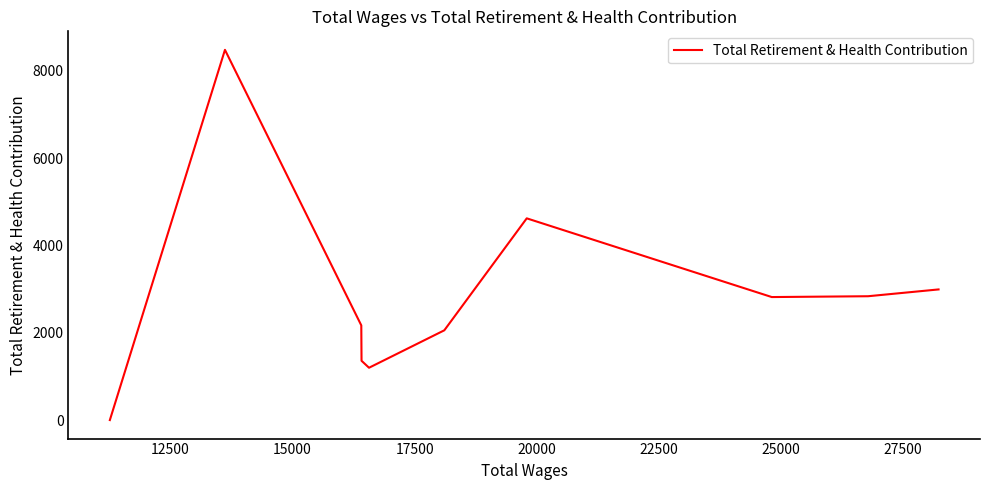

What is the maximum value shown in the chart?

8484.2